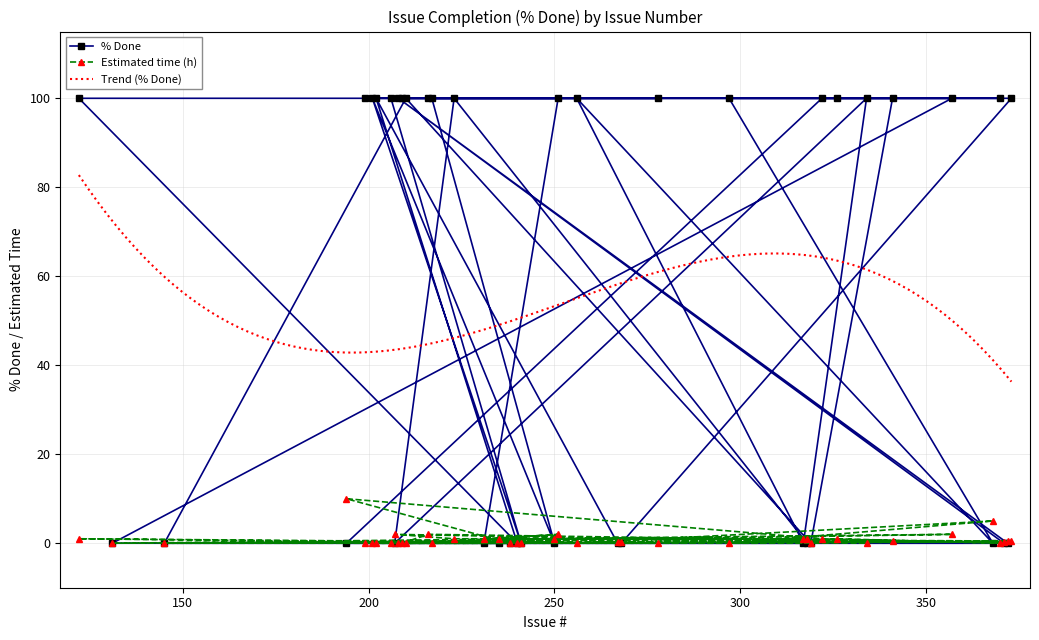

Which has a higher value, 318 or 122?

122